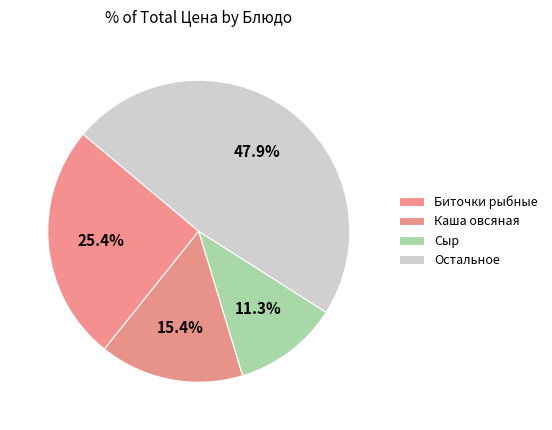

How many segments does this pie chart have?

4